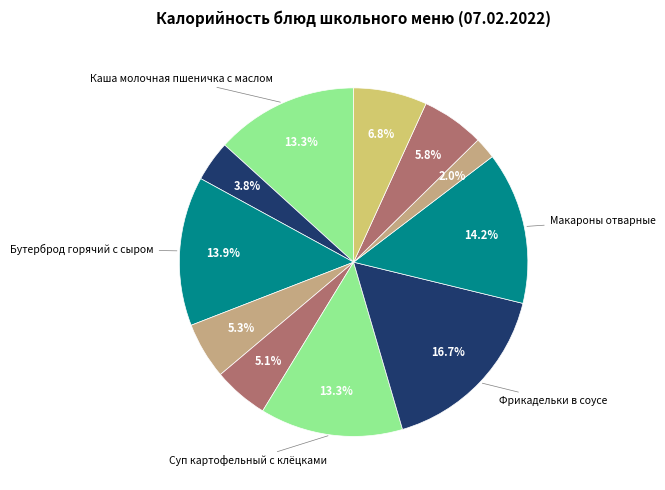

To the nearest percent, what is the average slice percentage?

9%